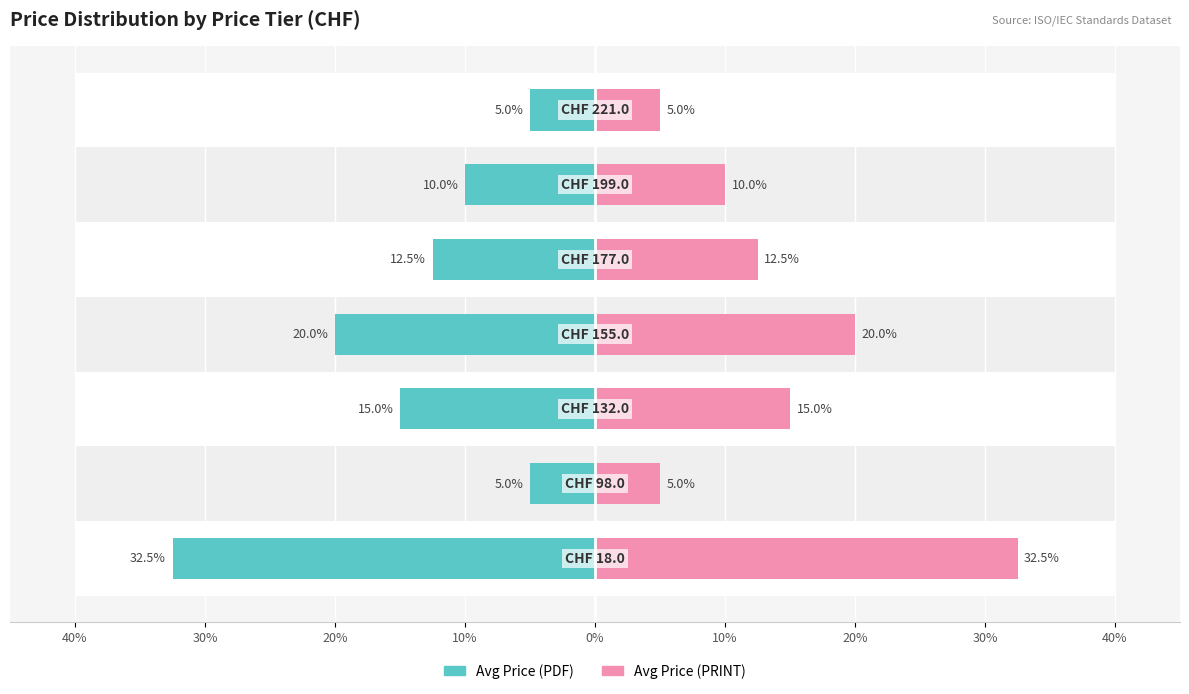

How many bars are there in each group?

2